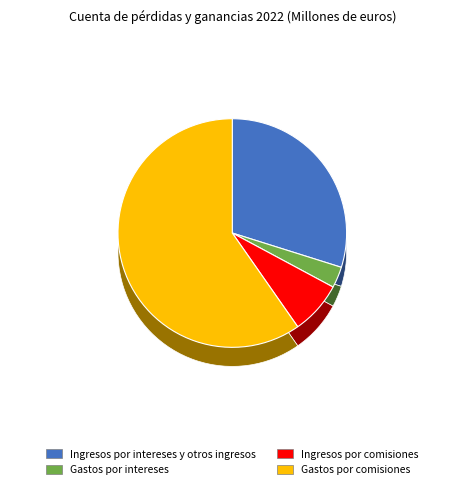

What is the total percentage of Ingresos por comisiones and Gastos por intereses?

10.4%